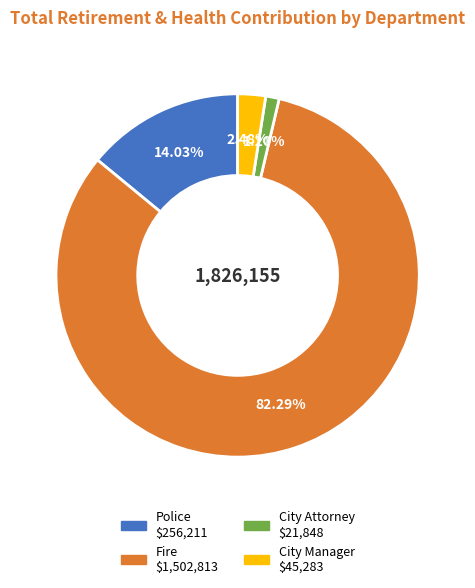

Is there a majority slice in this chart?

Yes